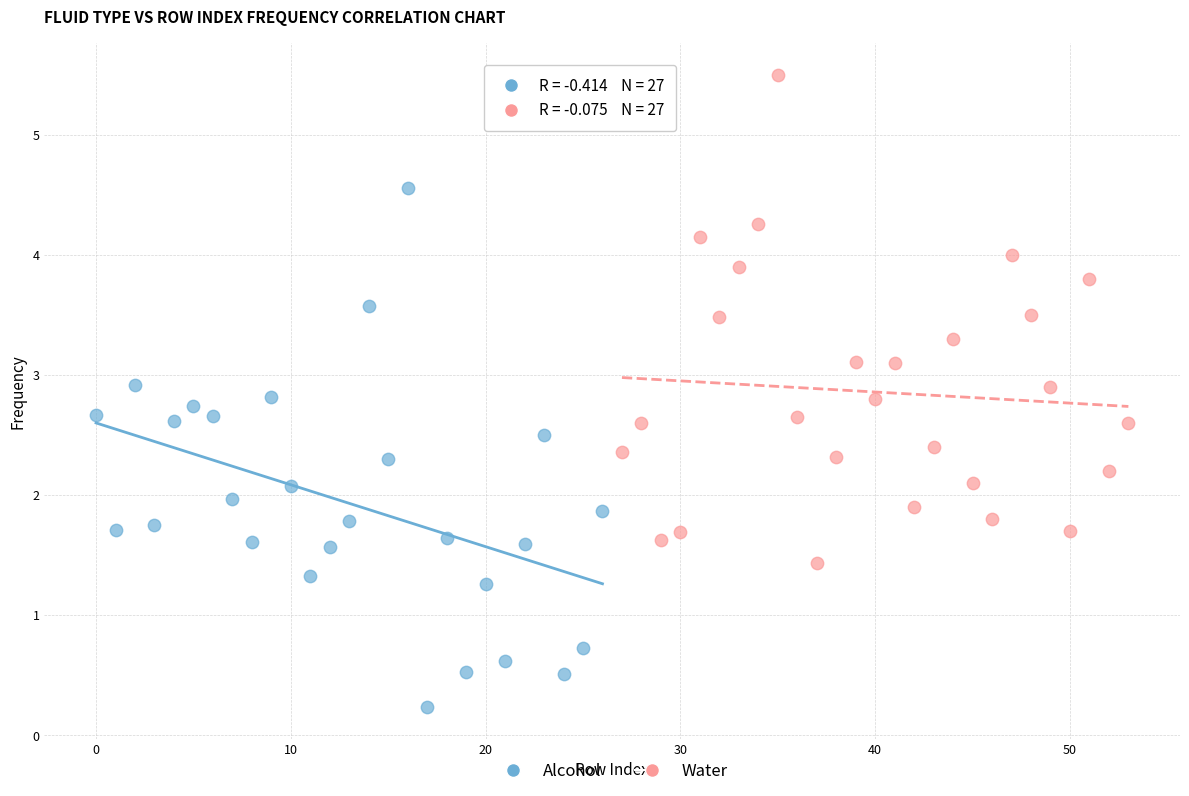

Which series has the widest spread of Y values?

Alcohol